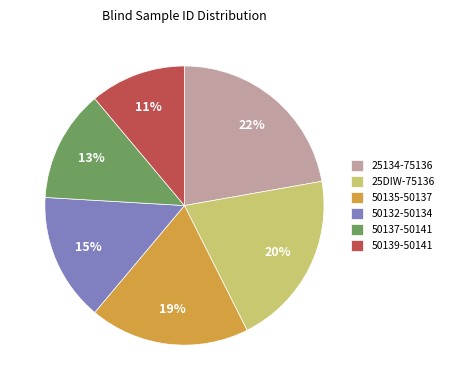

True or false: 50135-50137 accounts for 19% of the total.

True